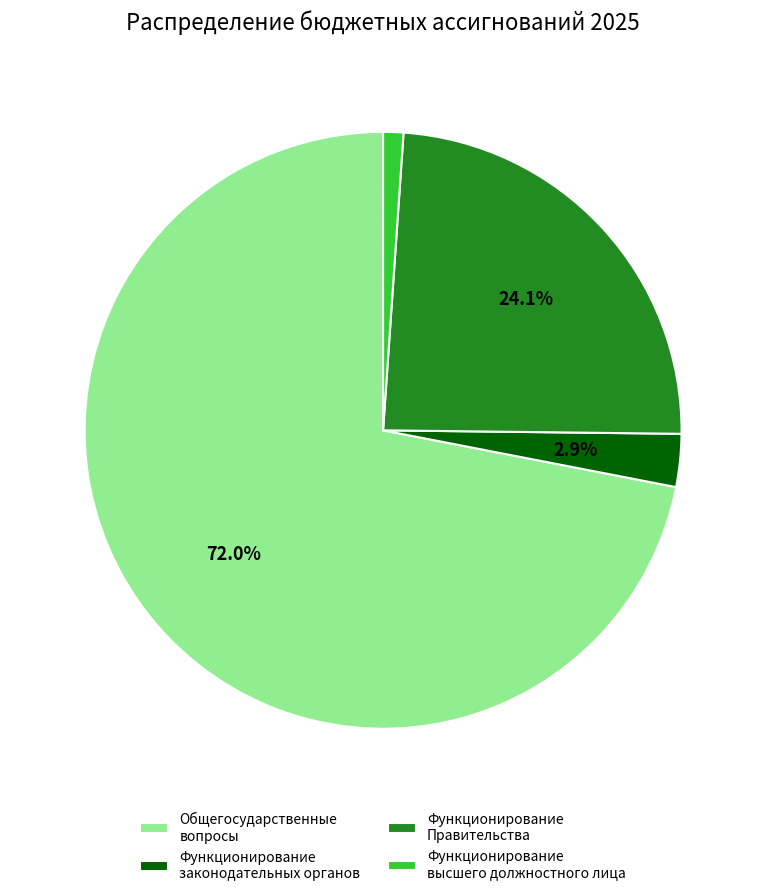

Count the number of slices in the pie.

4